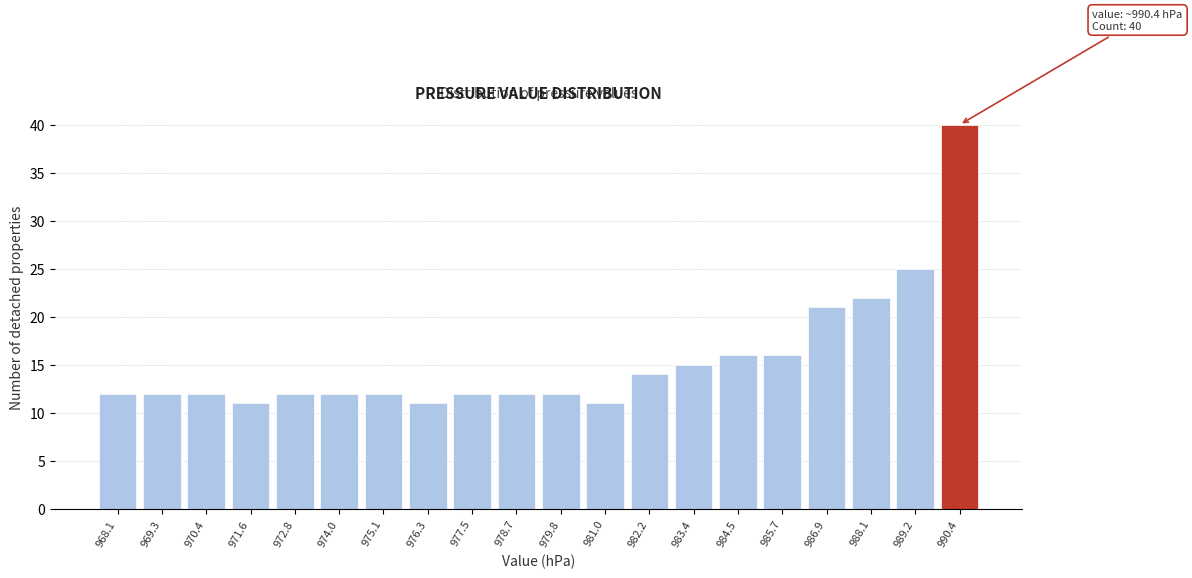

Which range on the x-axis has the tallest bar?

989.8 to 991.0